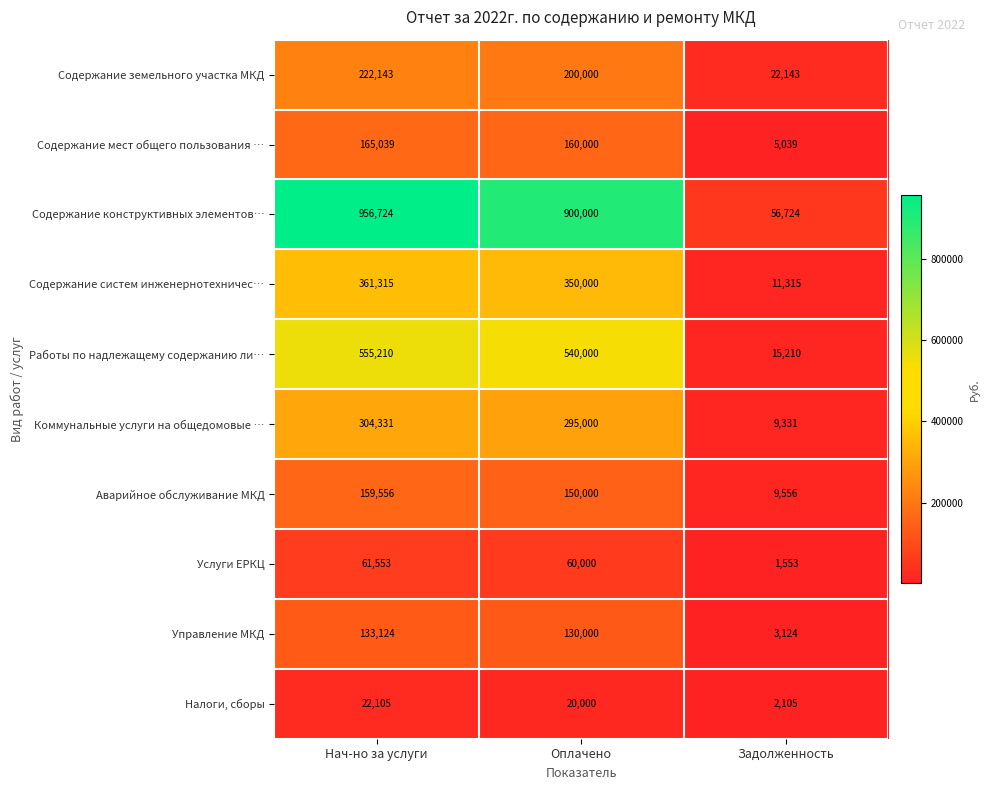

At which category is the sum across all series the highest?

Нач-но за услуги